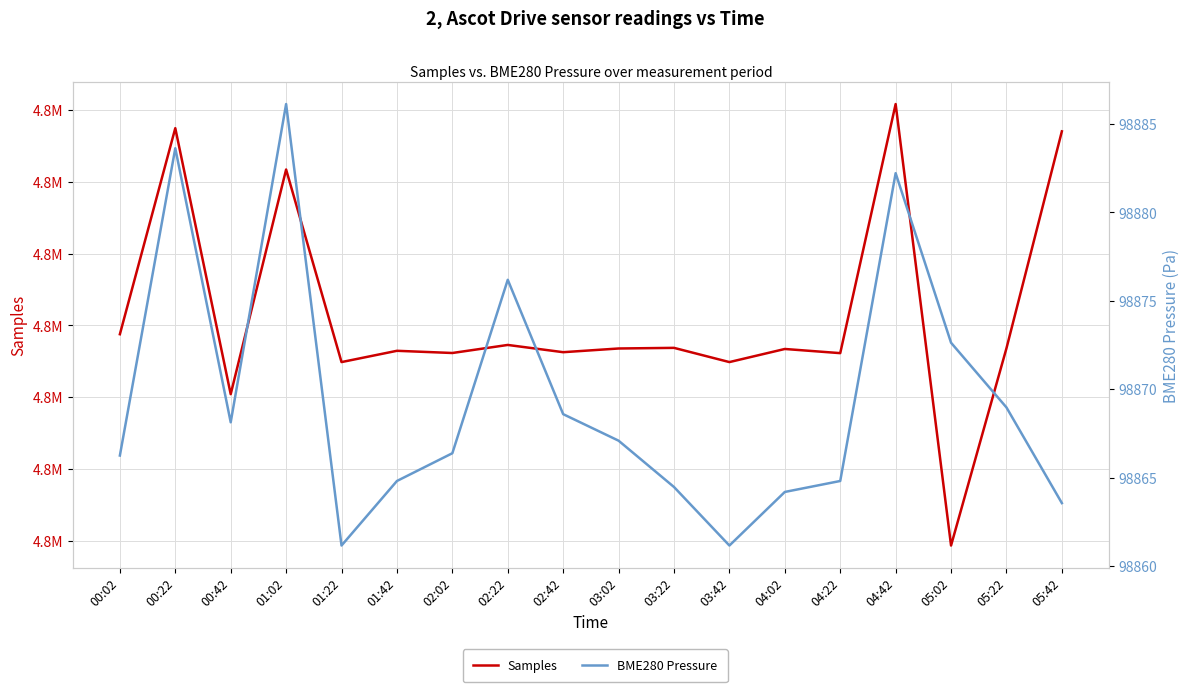

What is the difference between the highest and lowest values at 02:22?

4764763.8